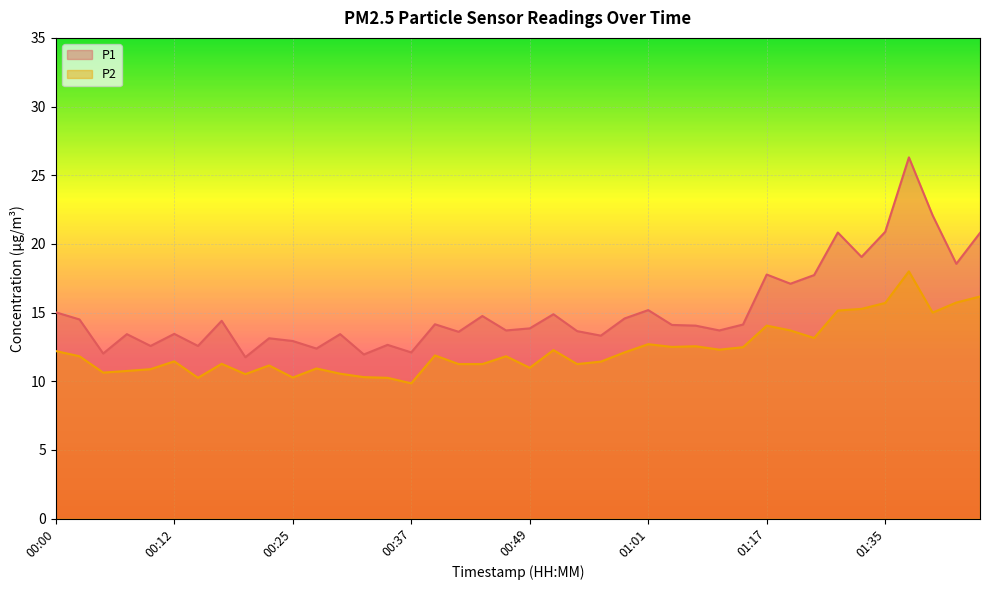

What is the difference between the maximum and minimum values in the P1 series?

14.6